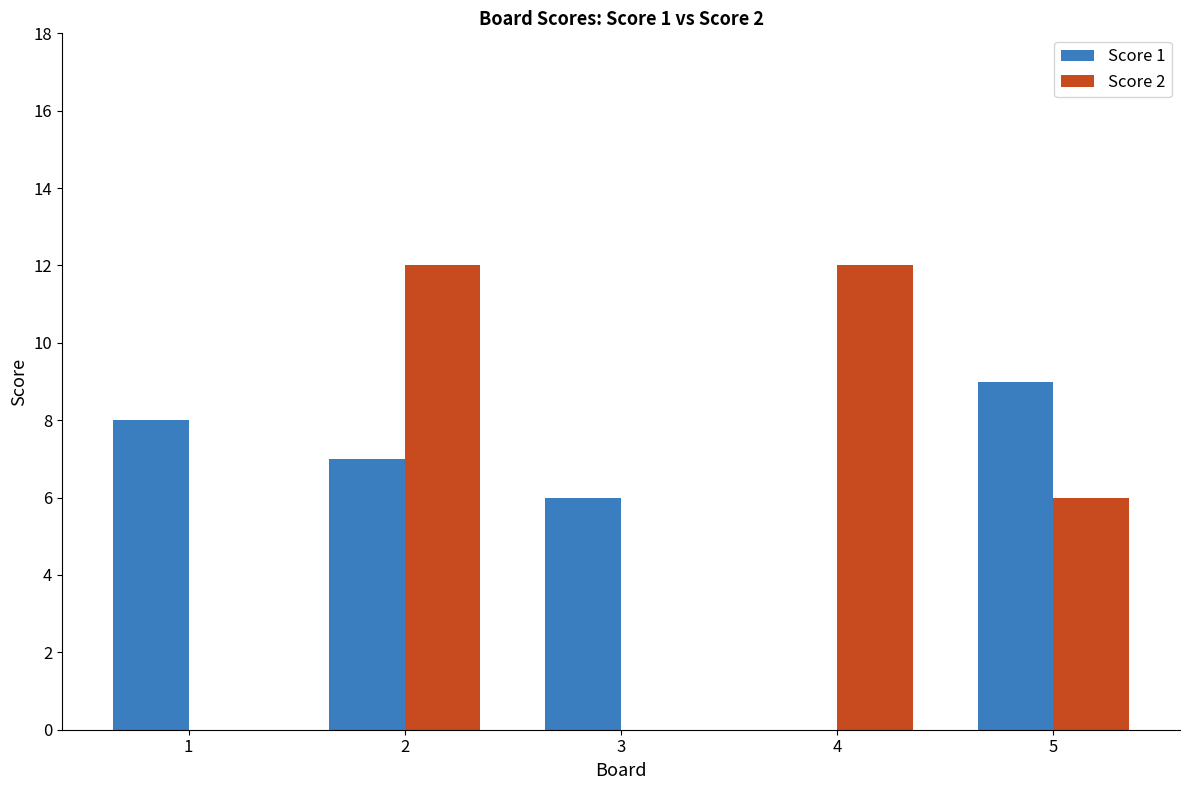

Is it true that Score 1 equals 6 at 3?

True